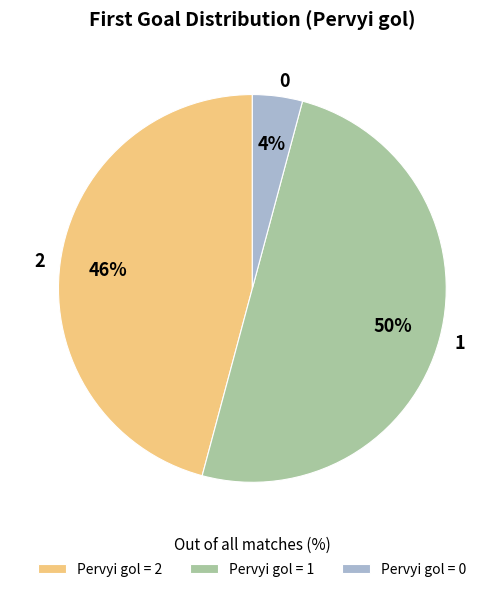

Does 0 account for over 50% of the chart?

No